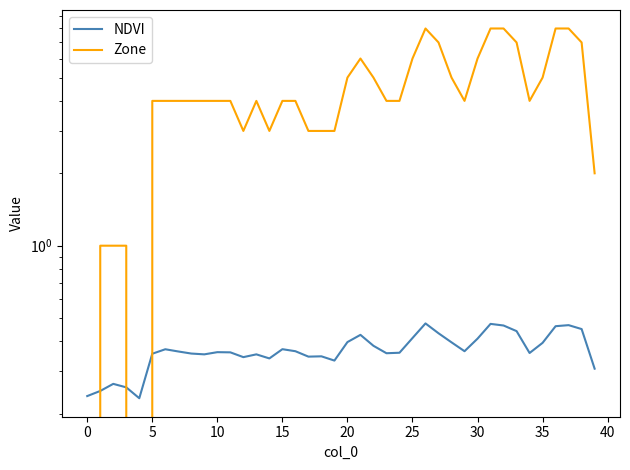

What is the value of the NDVI point at the 26th from the left?

0.4